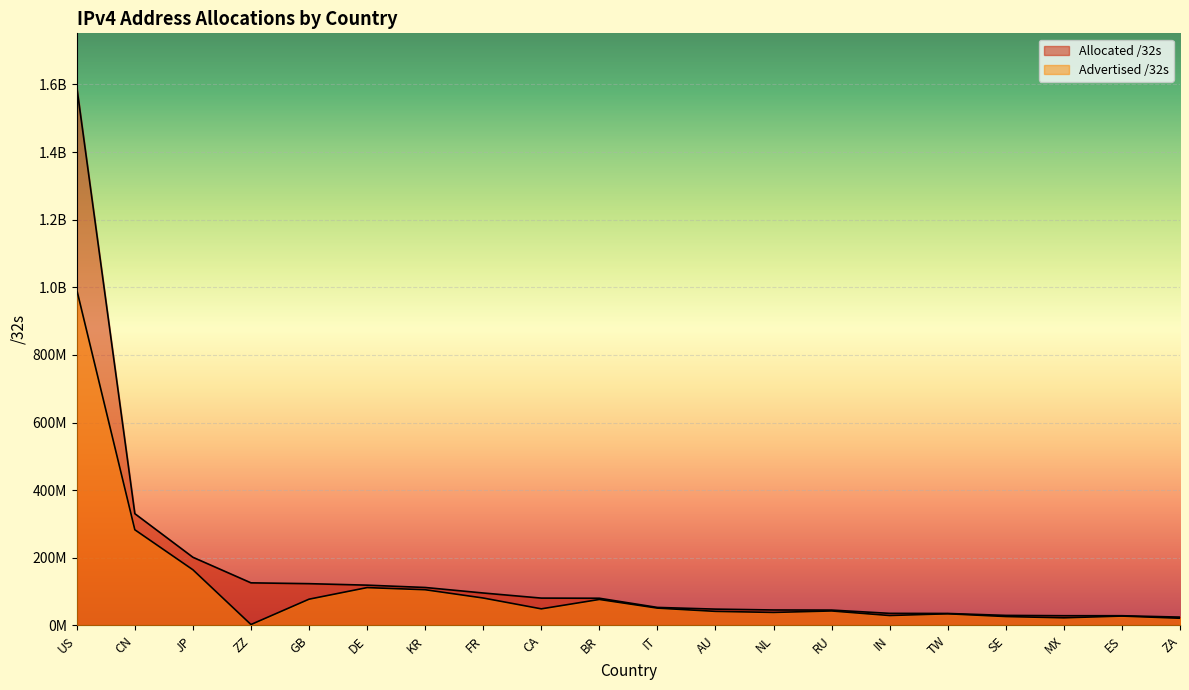

Which label corresponds to the largest value in the chart?

US